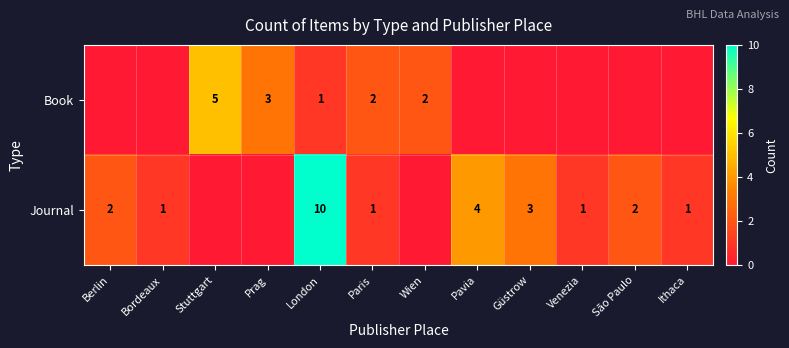

Is the value of Book at Prag greater than the value of Journal at Ithaca?

Yes